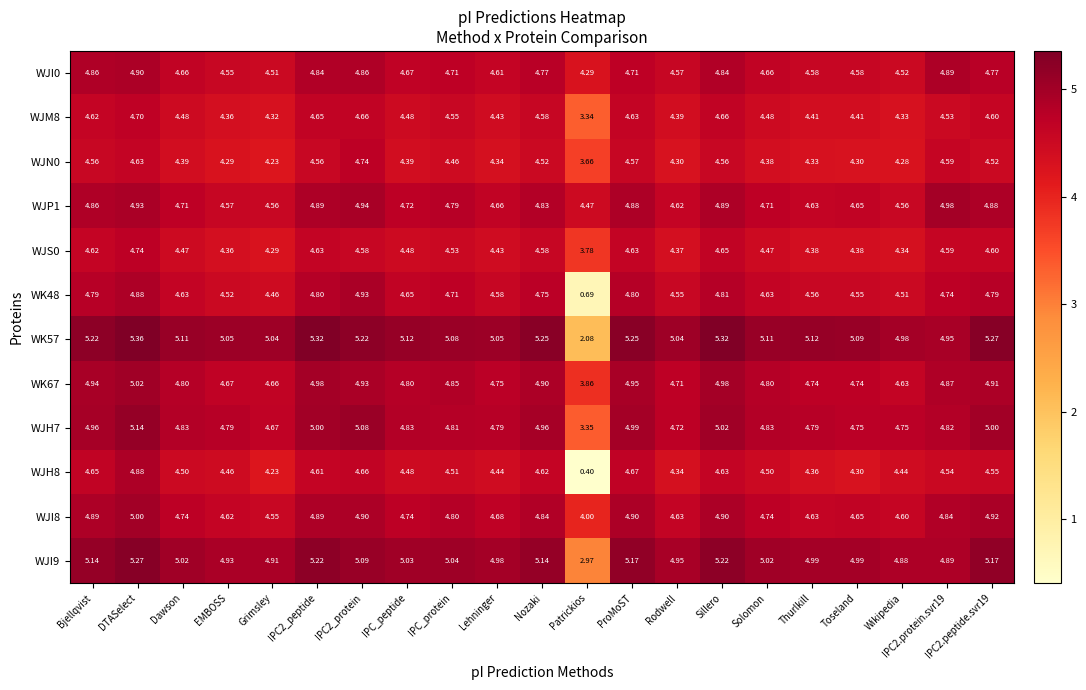

Which category has the highest value across all series?

DTASelect